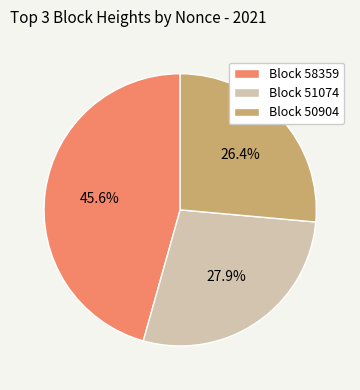

Between Block 51074 and Block 58359, which is larger?

Block 58359